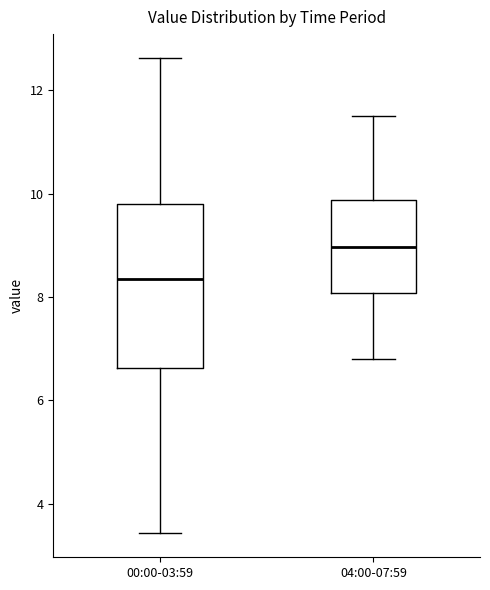

Reading left to right, transcribe this box plot: for each box, give where its median line is, the range the box spans, and where its two whiskers end, as read against the y-axis. The values are not printed on the chart, so give them approximately, as read against the axis.

00:00-03:59: median 8.4, box 6.6 to 9.8, whiskers 3.4 to 12.6
04:00-07:59: median 9.0, box 8.0 to 9.8, whiskers 6.8 to 11.6